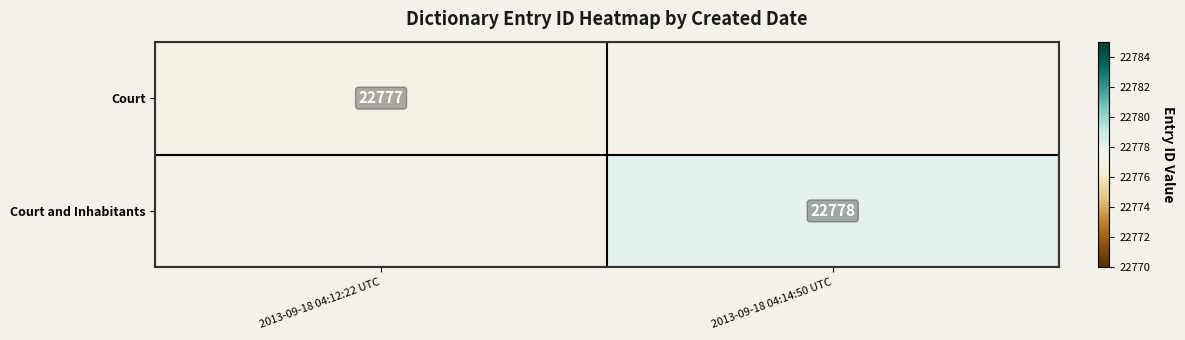

The value of Court and Inhabitants at 2013-09-18 04:14:50 UTC is 22778. True or false?

True